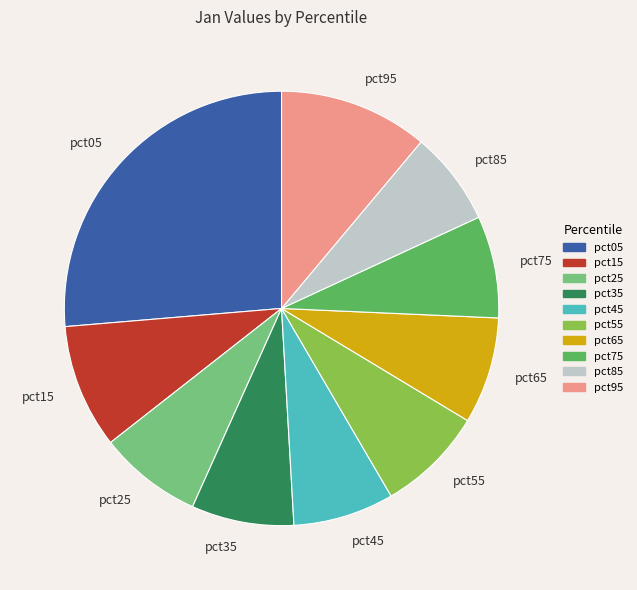

Combined, do pct25 and pct55 account for over 50%?

No